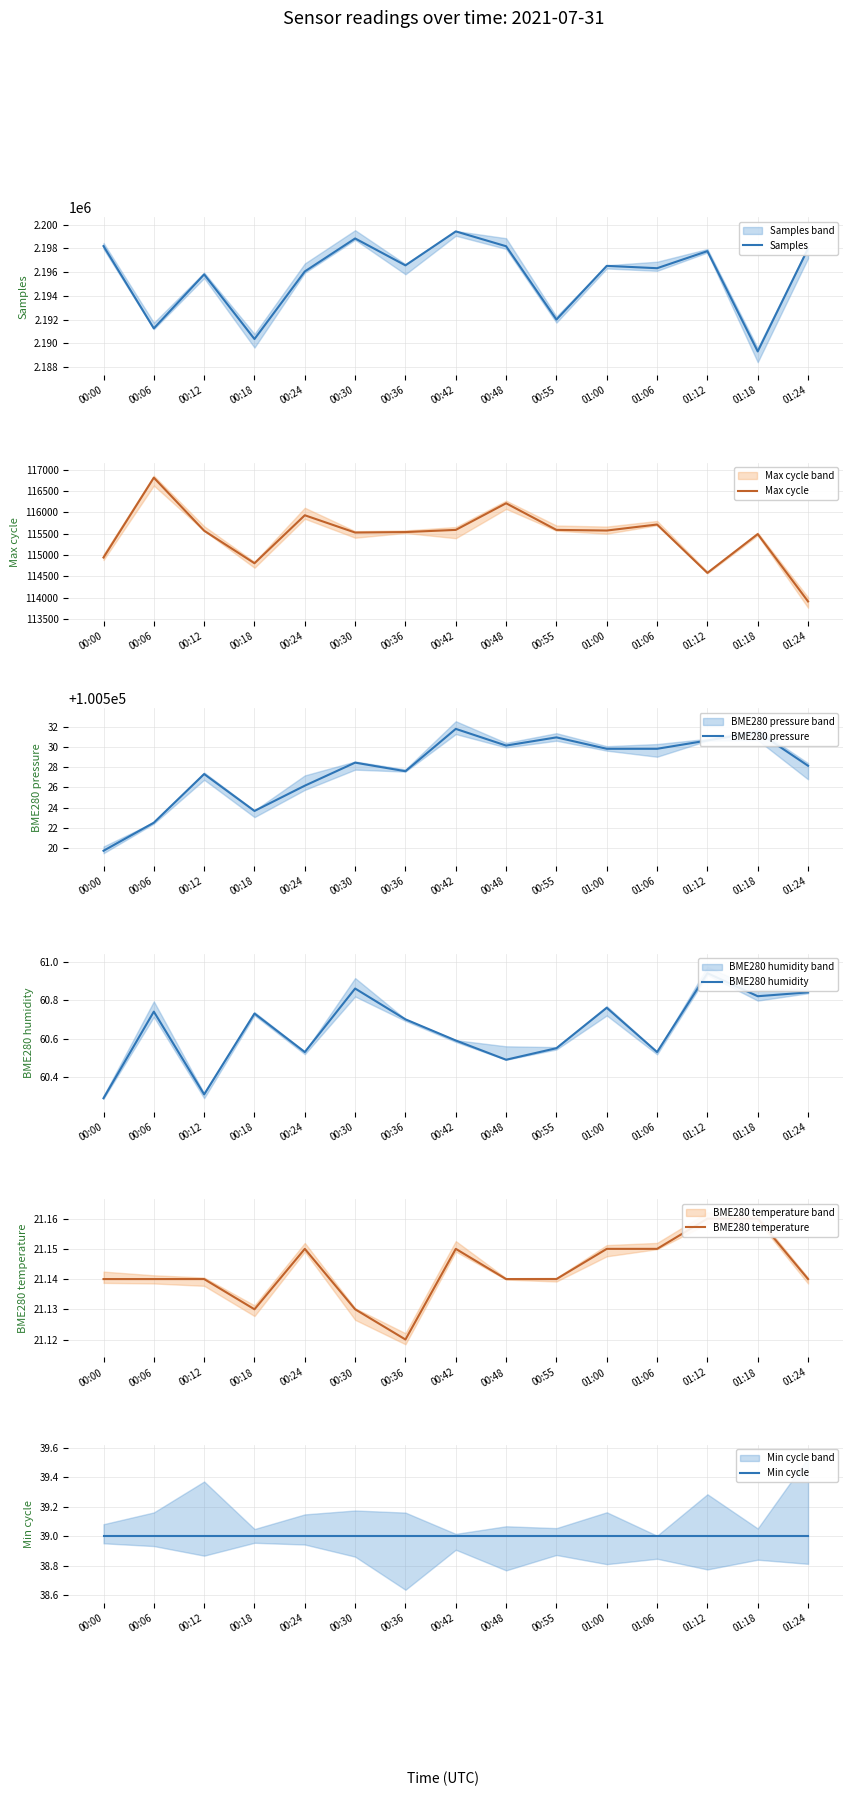

At which label does BME280 temperature reach its peak?

01:12